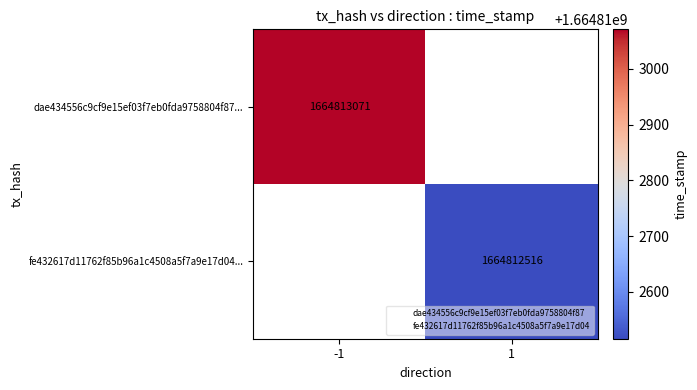

Count the number of categories in the chart.

2